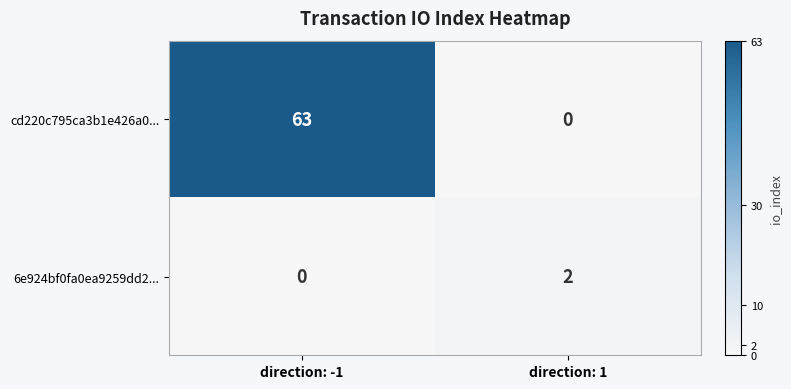

At which label does 6e924bf0fa0ea9259dd2... reach its minimum?

direction: -1